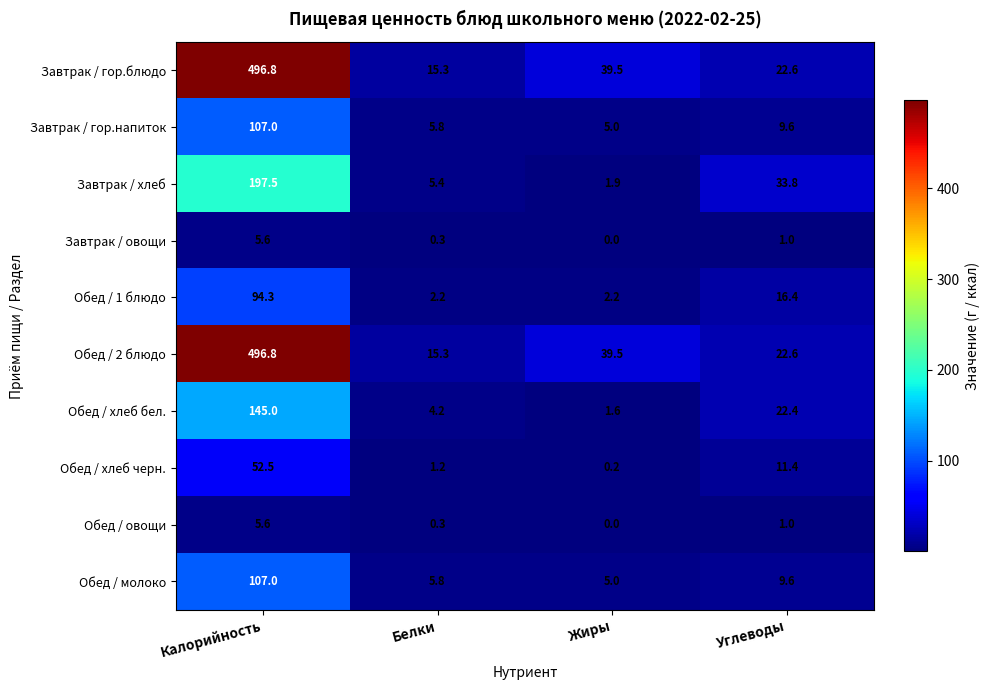

Which category has the highest value in the Обед / хлеб бел. series?

Калорийность